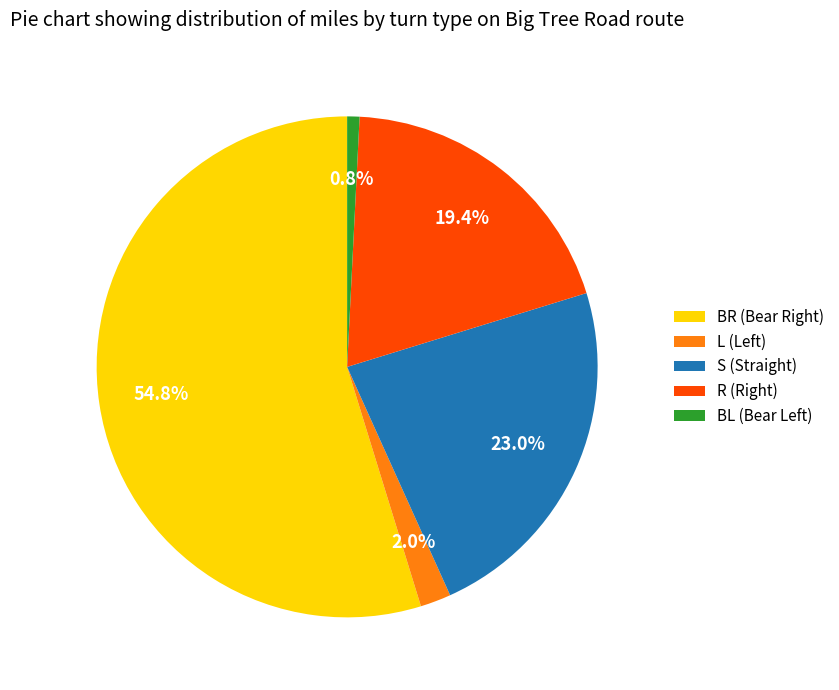

Rank the categories by value from lowest to highest.

BL (Bear Left), L (Left), R (Right), S (Straight), BR (Bear Right)